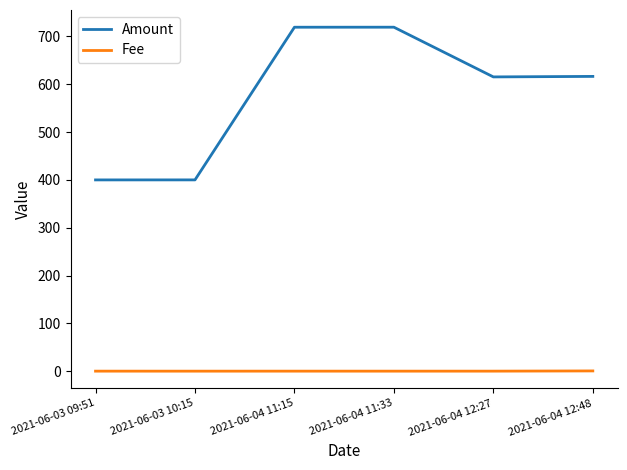

List the series in order of their peak value, highest first.

Amount, Fee